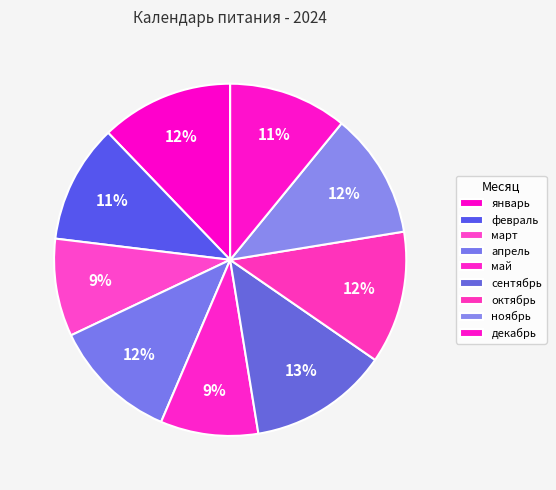

Count the number of slices in the pie.

9